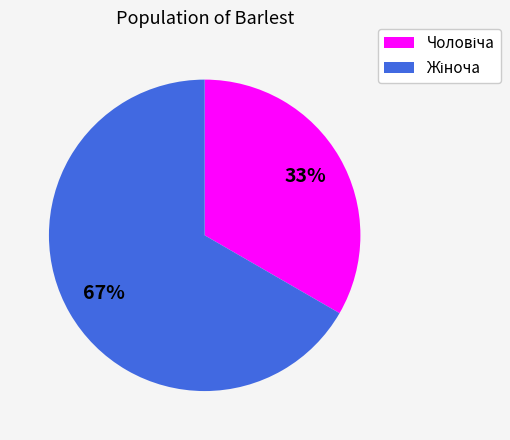

Does any single category account for the majority?

Yes